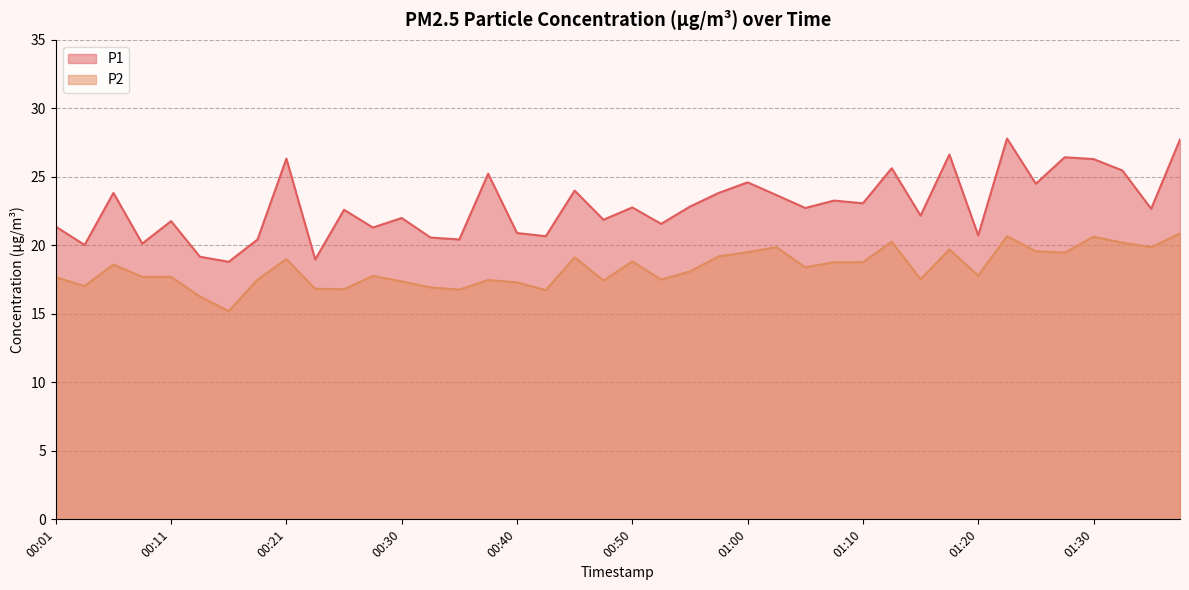

What is the average value of the P1 series?

22.9